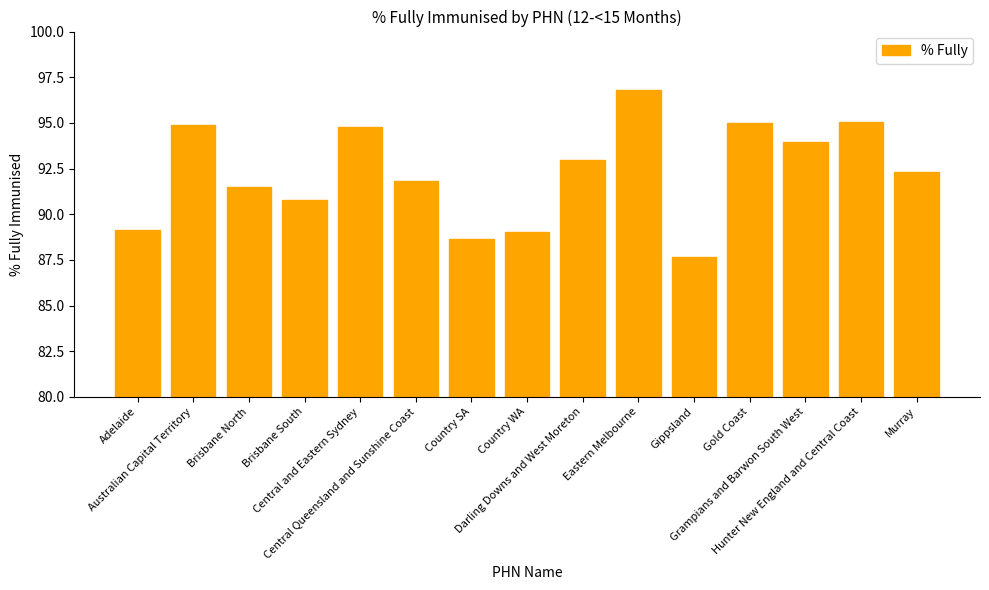

What is the value of the 8th bar from the left?

89.0